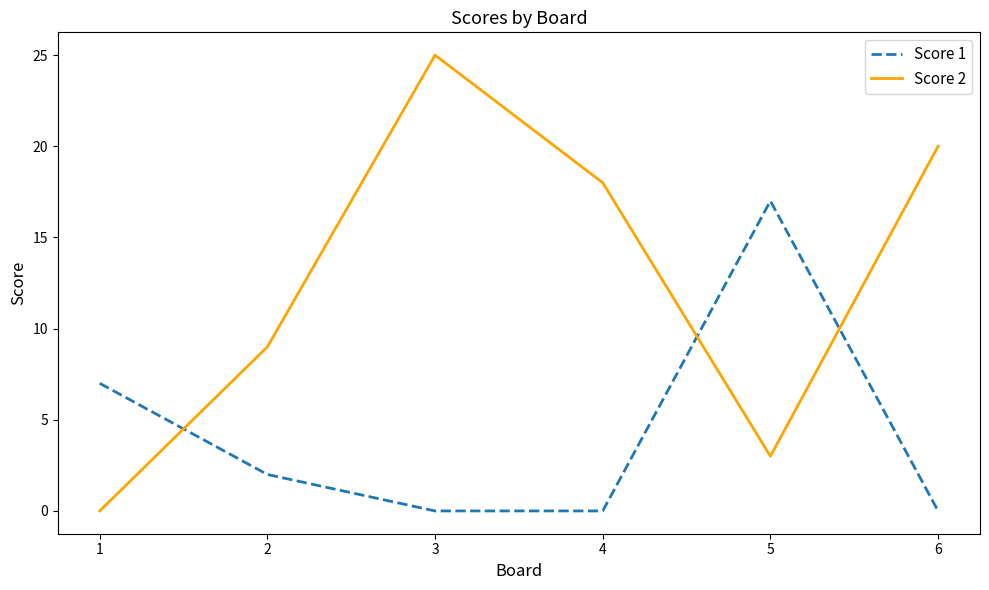

Reading left to right, transcribe all the data shown in this chart.

Score 1: 1=7	2=2	3=0	4=0	5=17	6=0
Score 2: 1=0	2=9	3=25	4=18	5=3	6=20